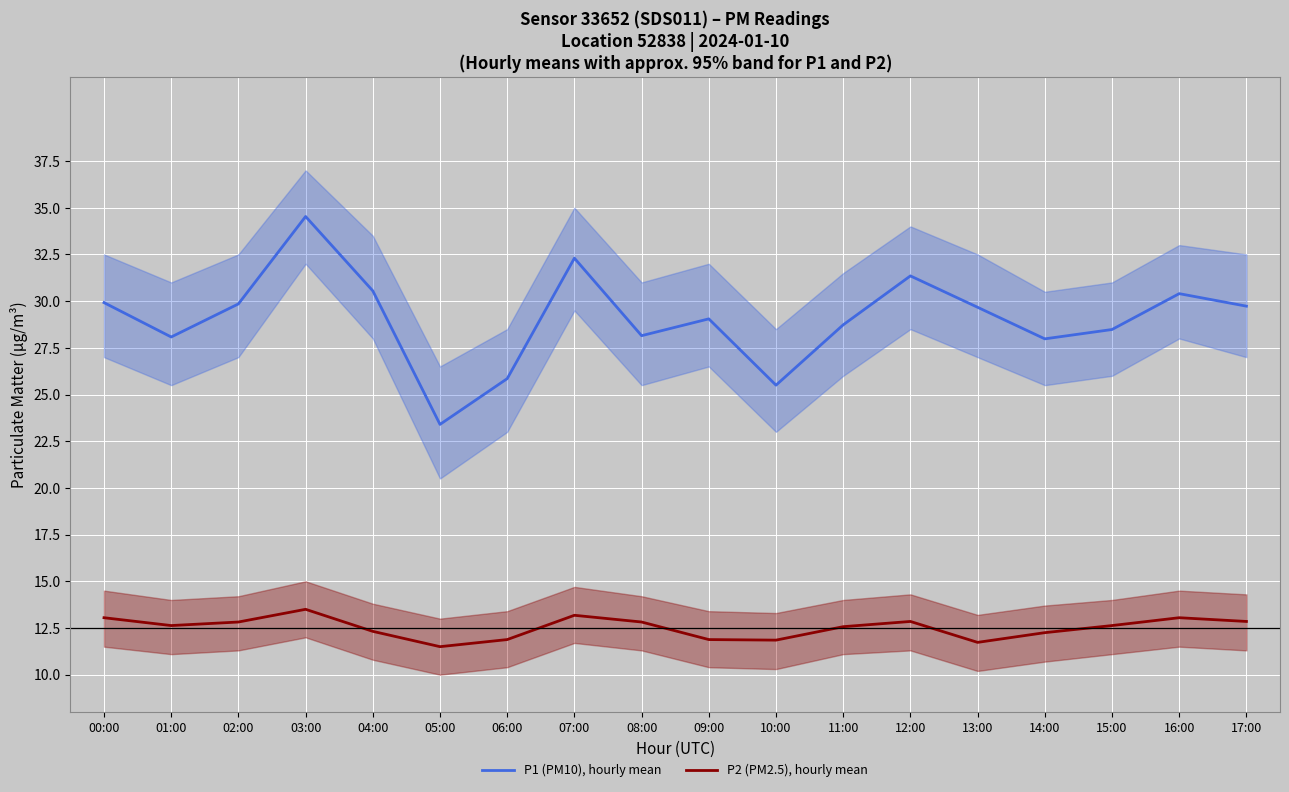

True or false: P1 (PM10), hourly mean has a value of 32.3 at 07:00.

True